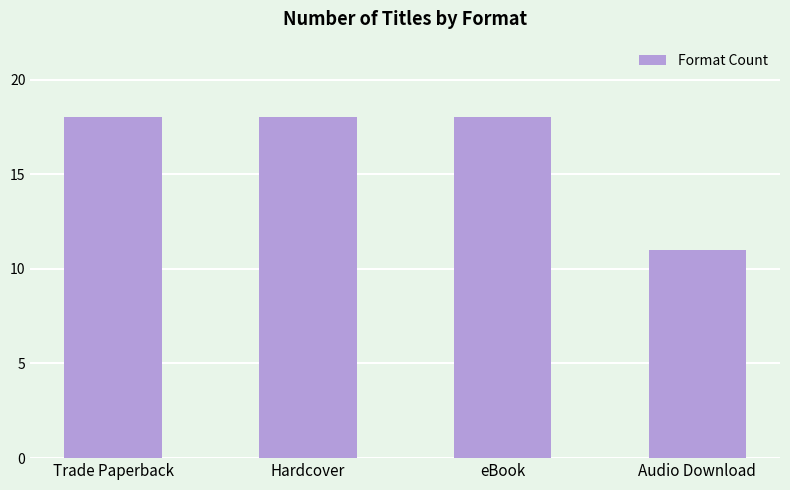

Which category has the lowest value across all series?

Audio Download